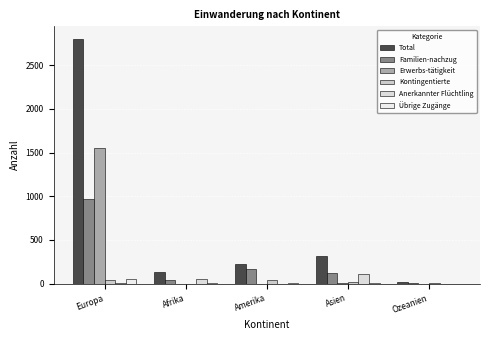

At how many categories does at least one series exceed 820?

1